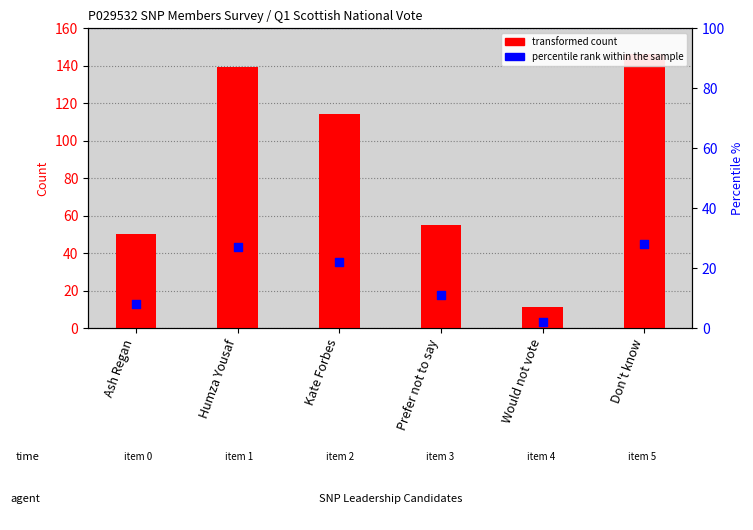

Which series reaches the minimum Y coordinate?

percentile rank within the sample